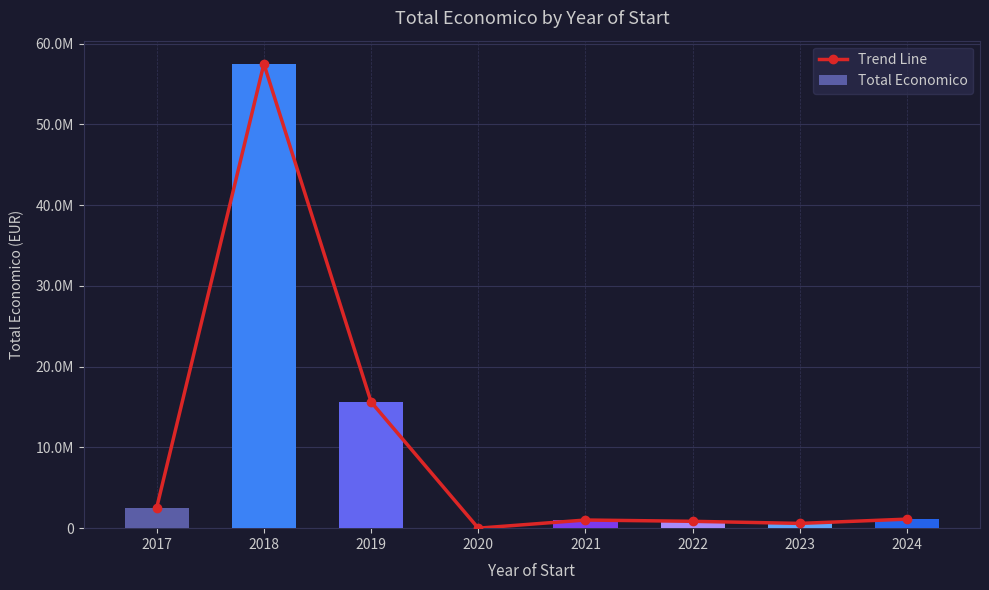

What is the greatest value displayed?

57481127